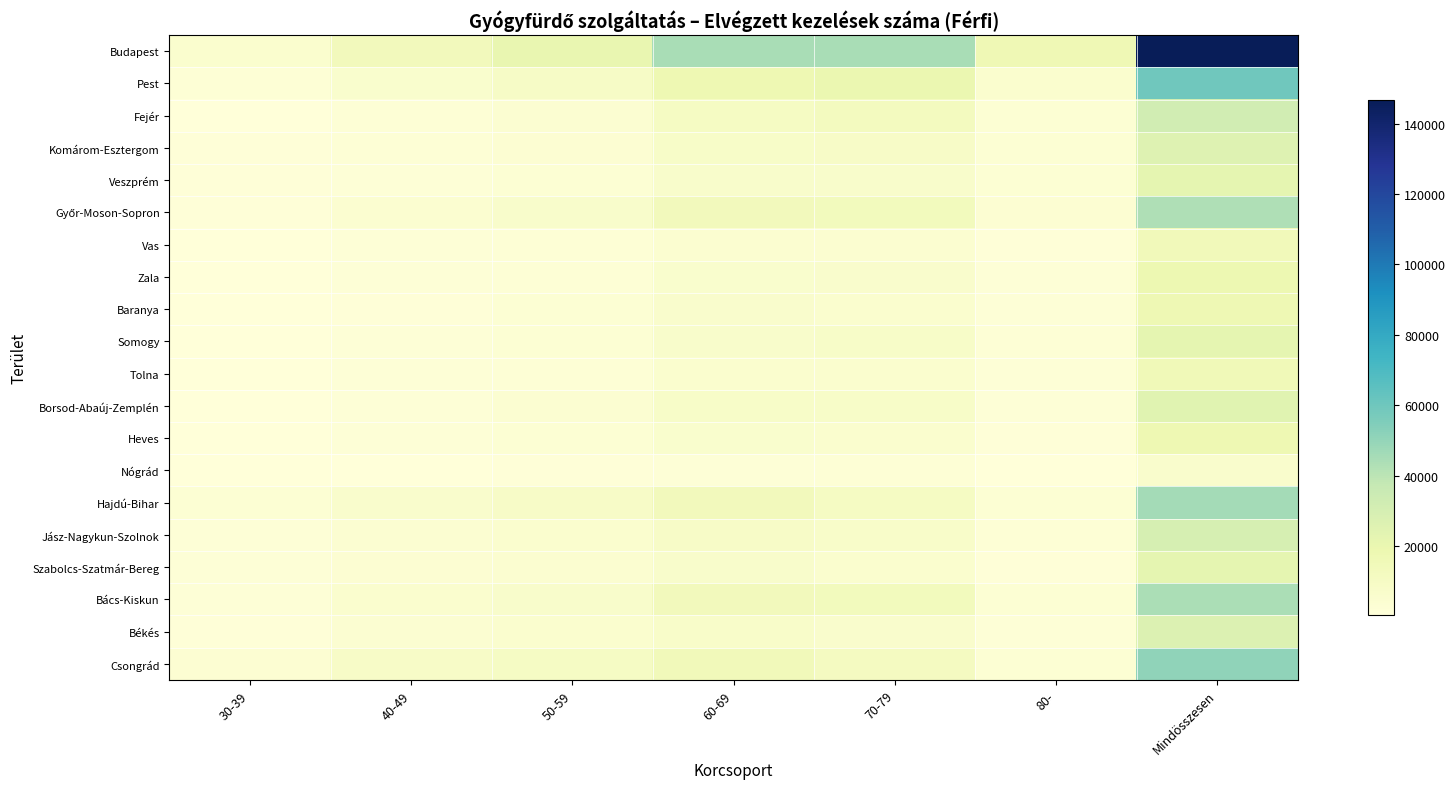

What is the total value across all series at 80-?

57718.0